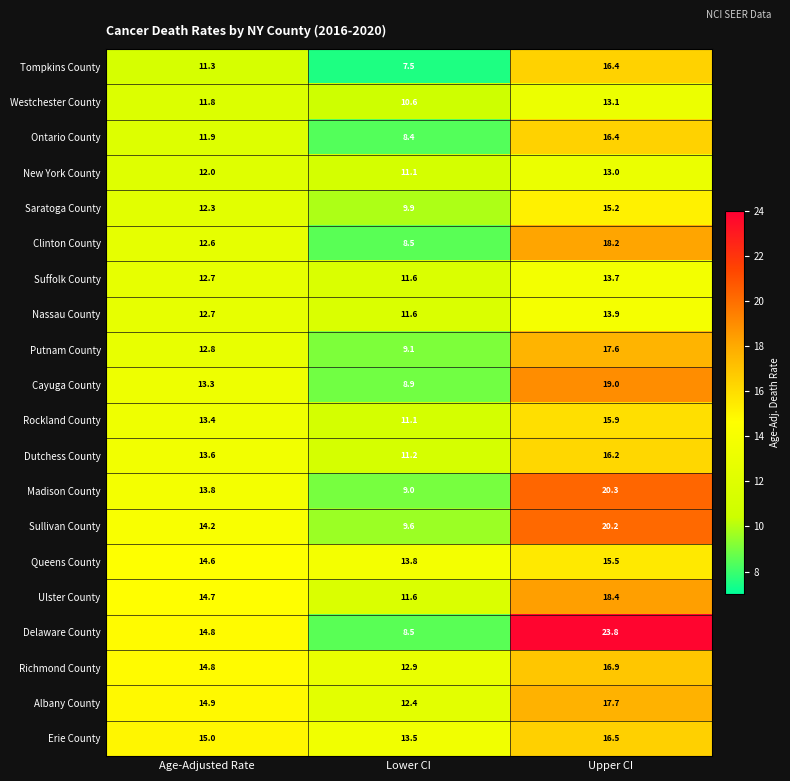

What is the maximum value shown in the chart?

23.8